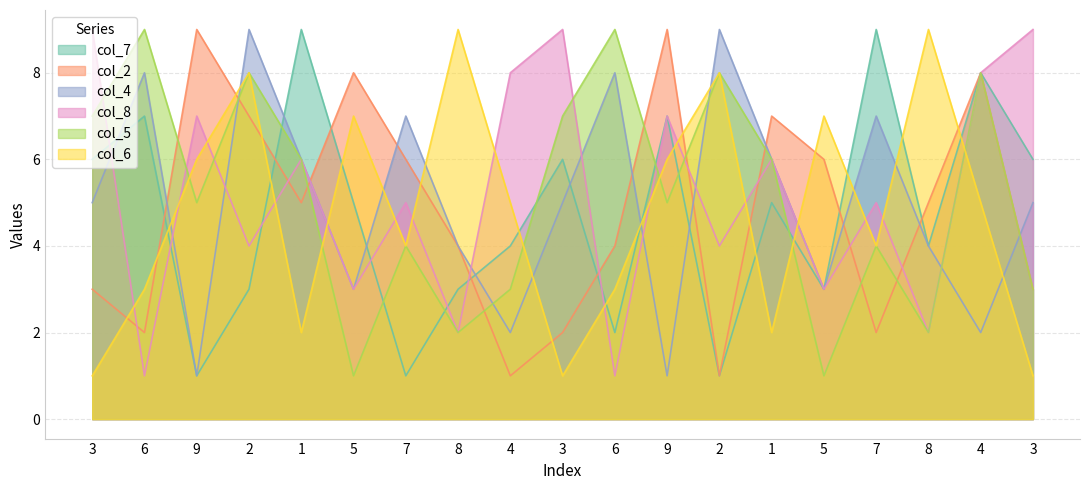

How many lines are shown in the chart?

6